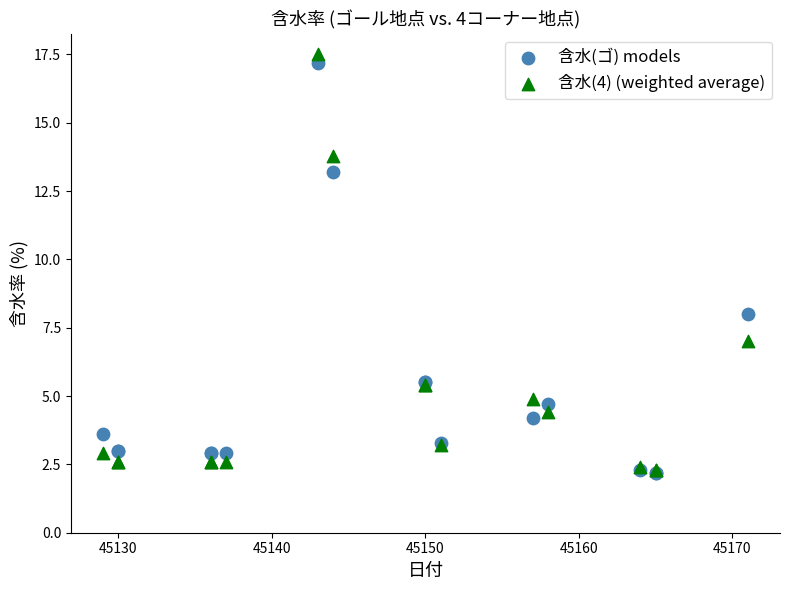

Which series has the largest Y range (max minus min)?

含水(4) (weighted average)